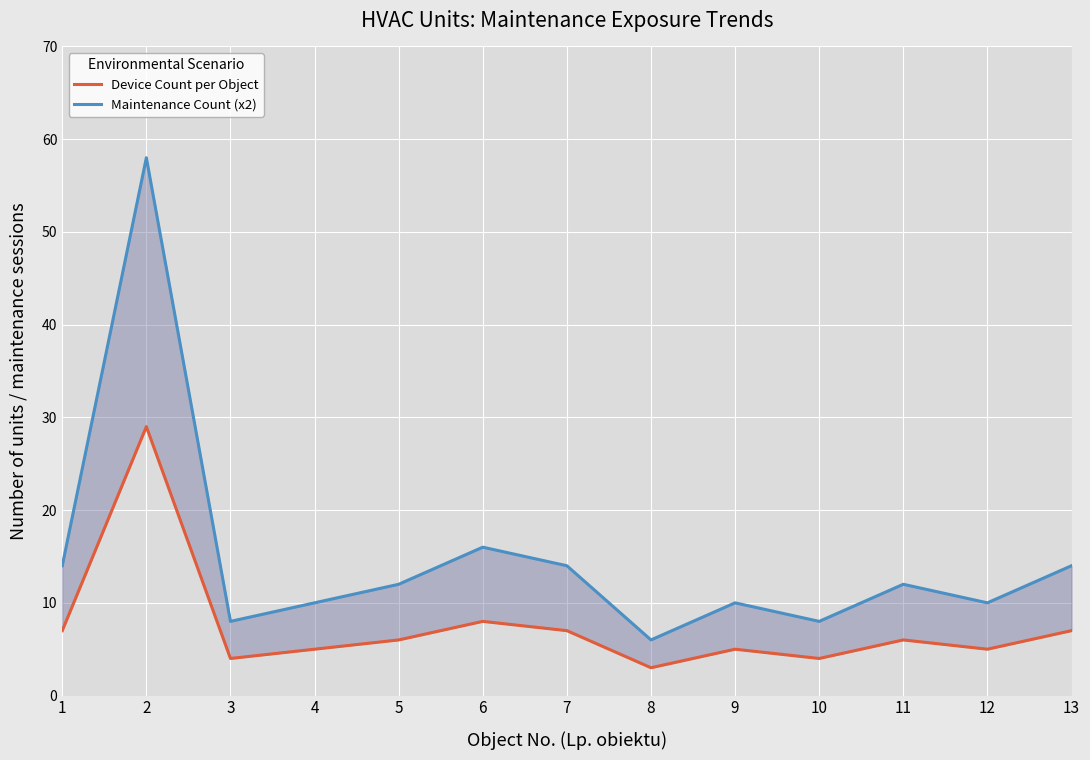

Where does the Maintenance Count (x2) series first go above 12?

1